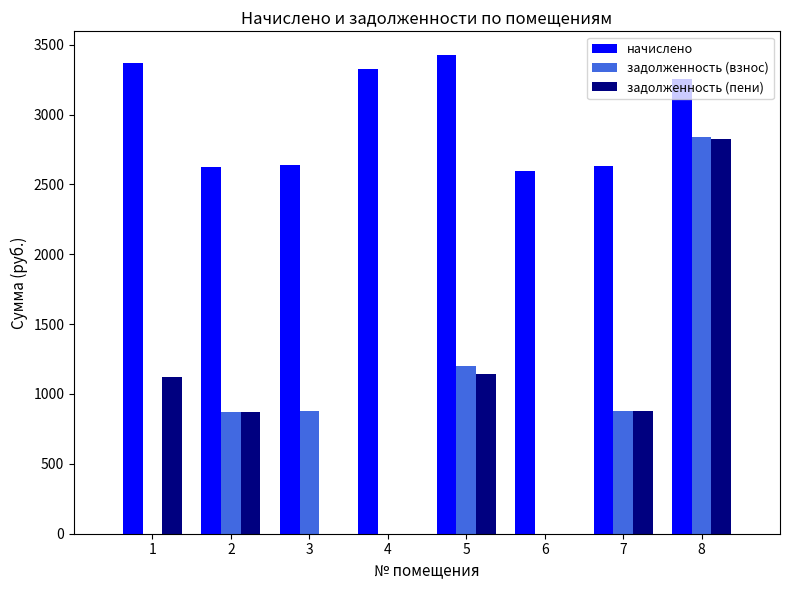

What is the sum of all начислено values?

23851.0